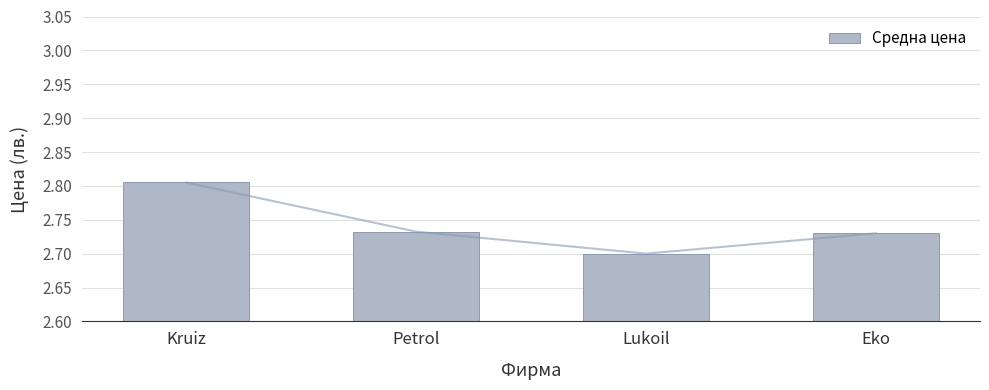

What is the difference between the values at Eko and Kruiz?

0.1